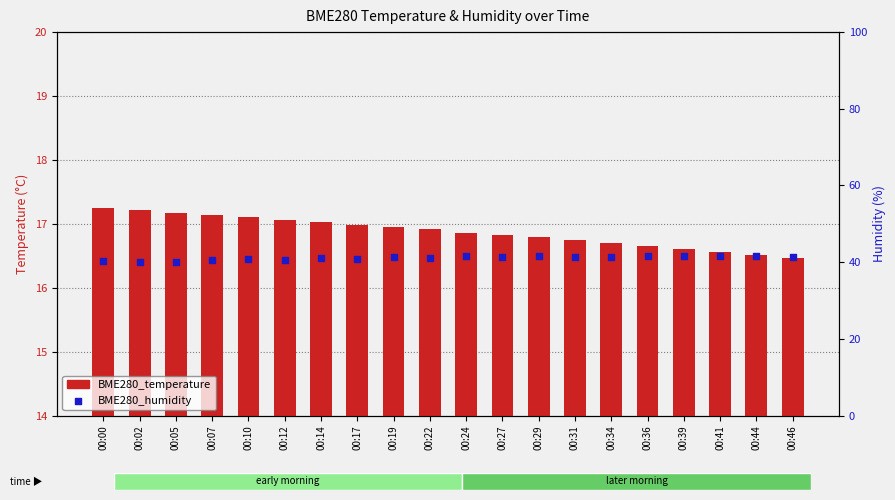

What is the total value across all series at 00:02?

57.1